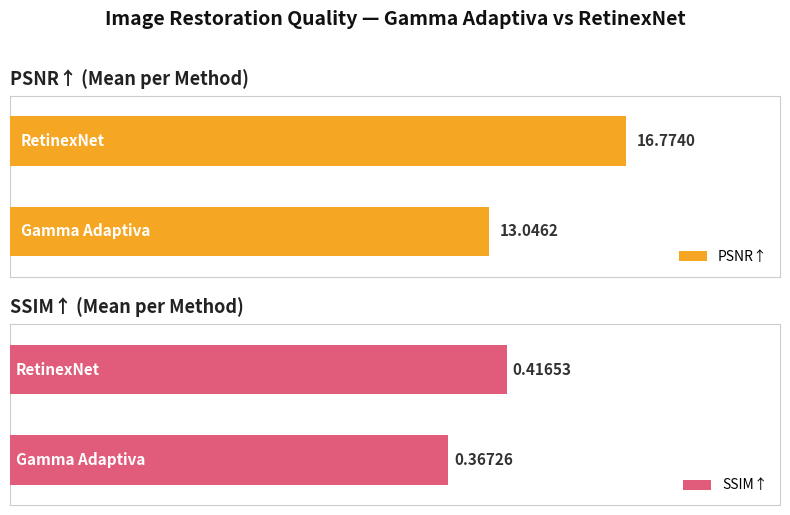

Which category has the highest value in the PSNR↑ series?

RetinexNet